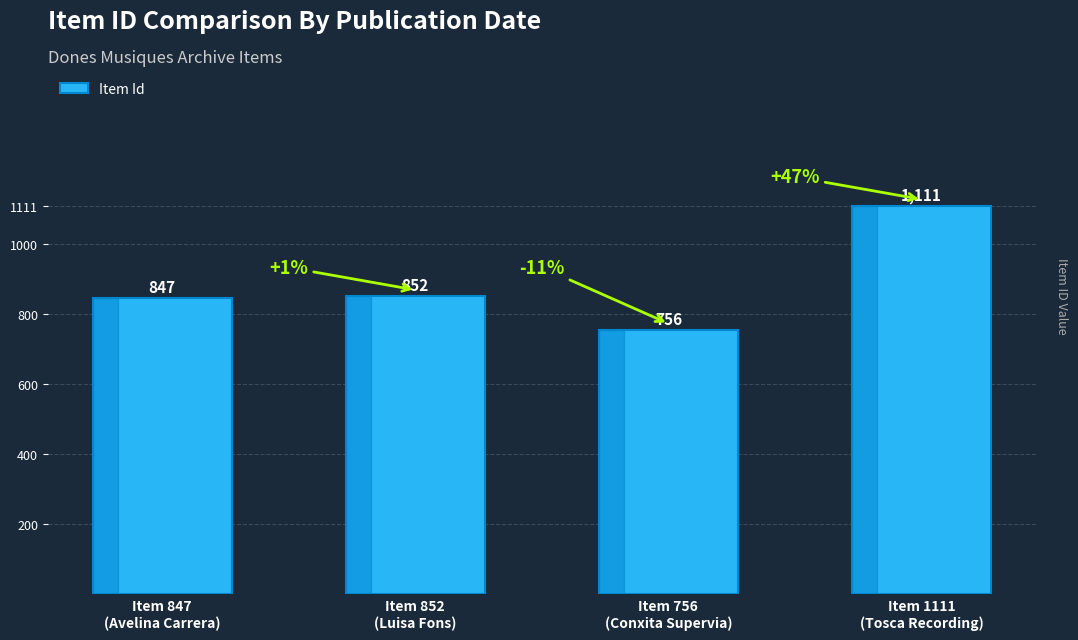

Reading right to left, transcribe all the data shown in this chart.

Item 1111
(Tosca Recording)=1111	Item 756
(Conxita Supervia)=756	Item 852
(Luisa Fons)=852	Item 847
(Avelina Carrera)=847